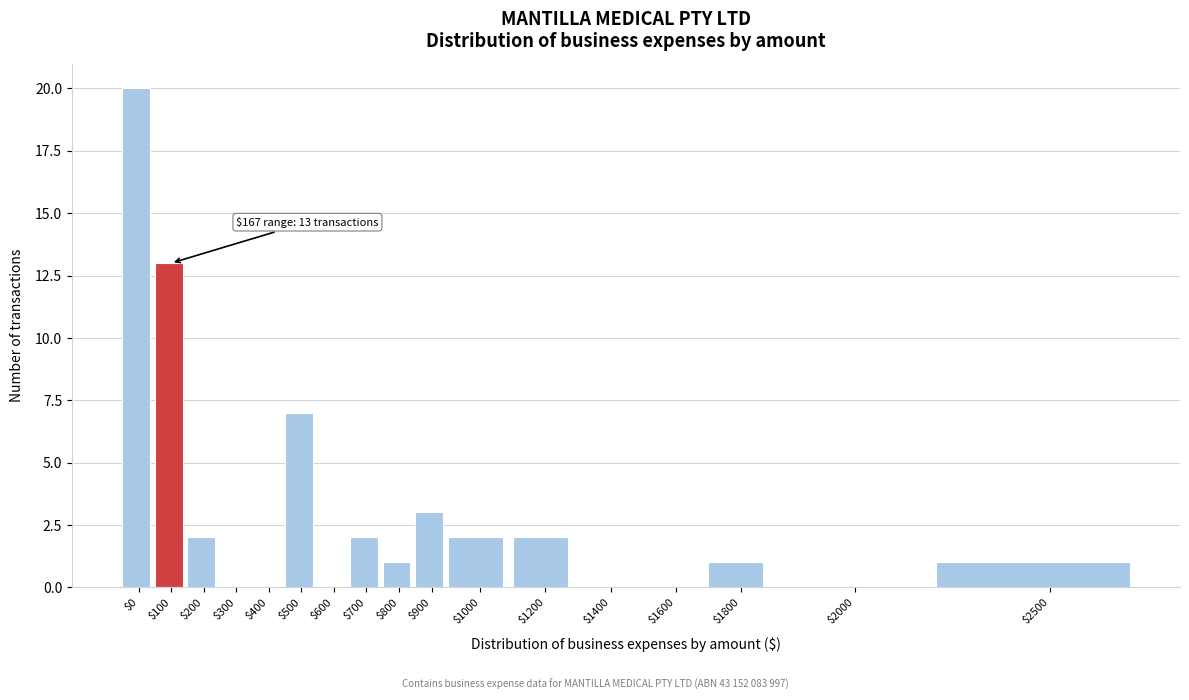

What is the maximum value shown in the chart?

20